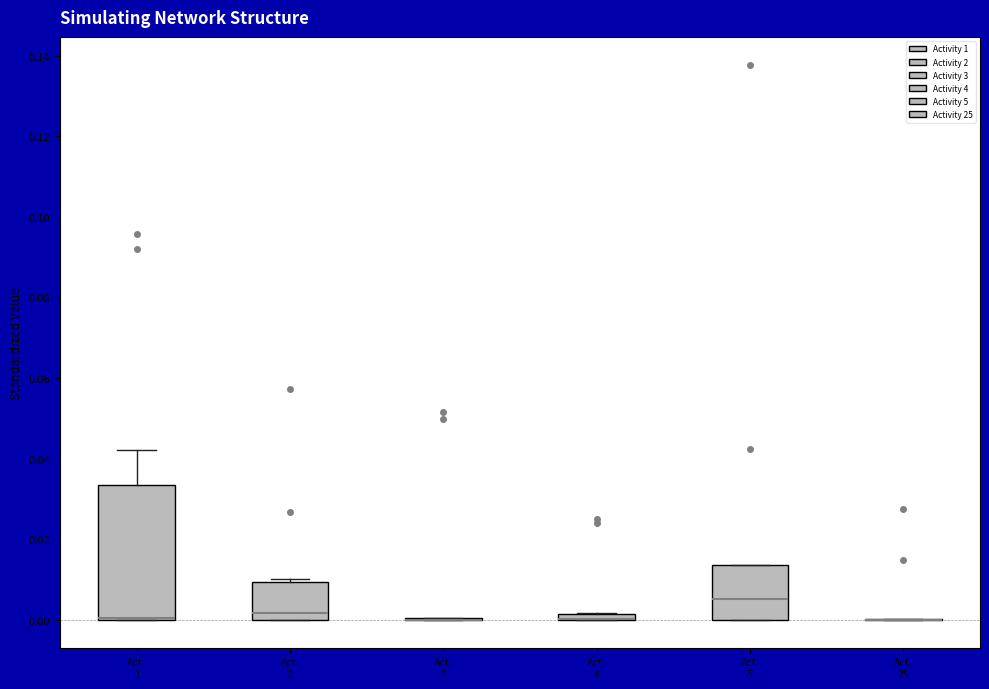

Where is the lower edge of the box for Act. 4 on the y-axis? The values are not printed on the chart, so give them approximately, as read against the axis.

0.000